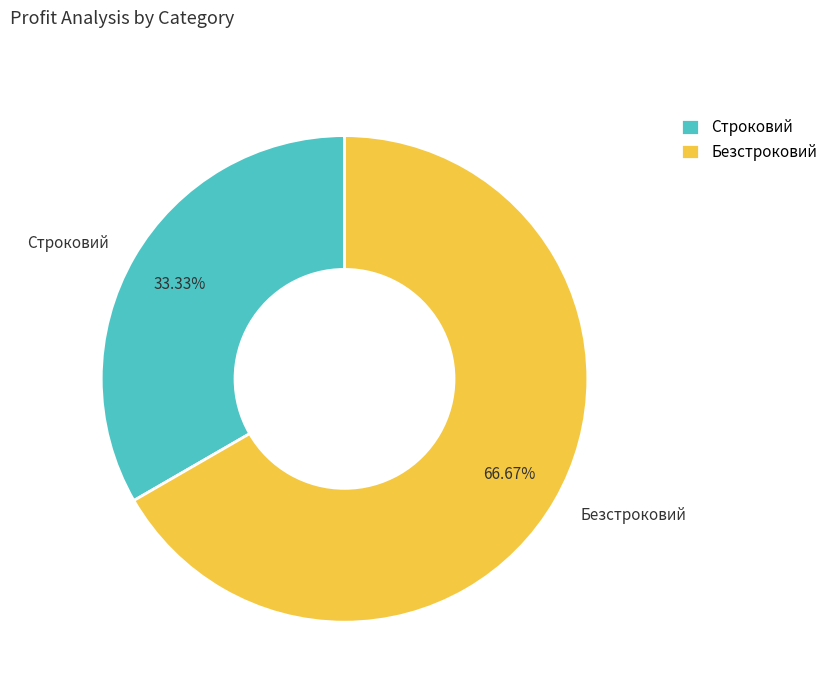

Which slice is the smallest?

Строковий